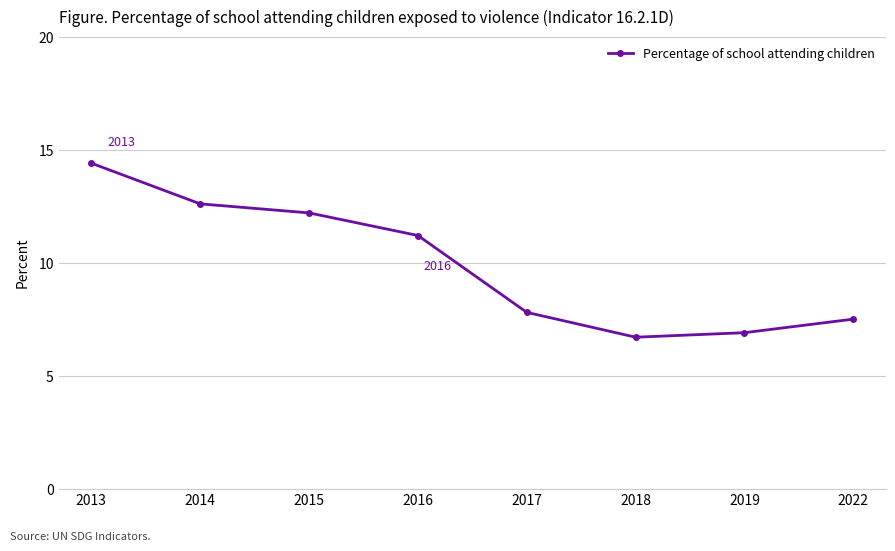

How many lines are shown in the chart?

1